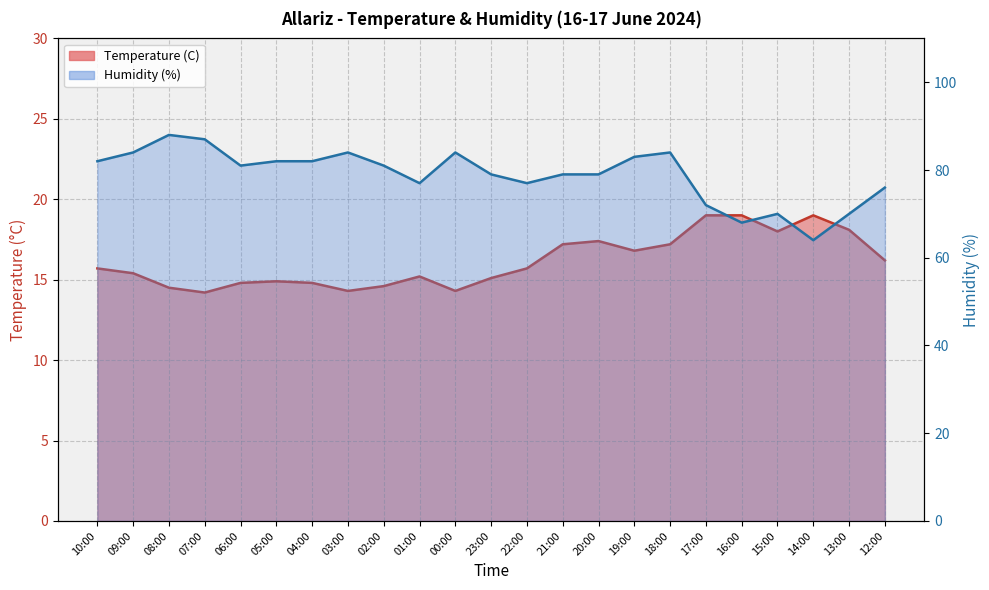

At which category is the sum across all series the highest?

08:00